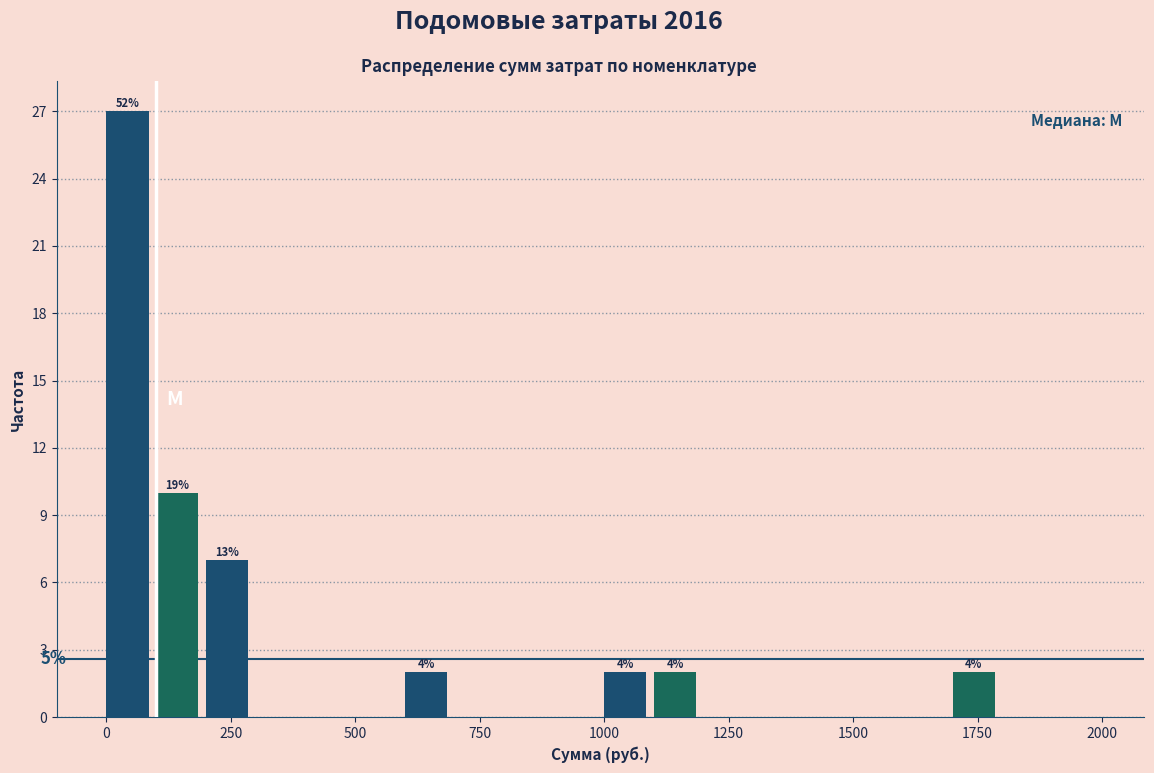

Around what value on the x-axis is the tallest bar? Give the approximate position of its centre, as read against the axis.

50